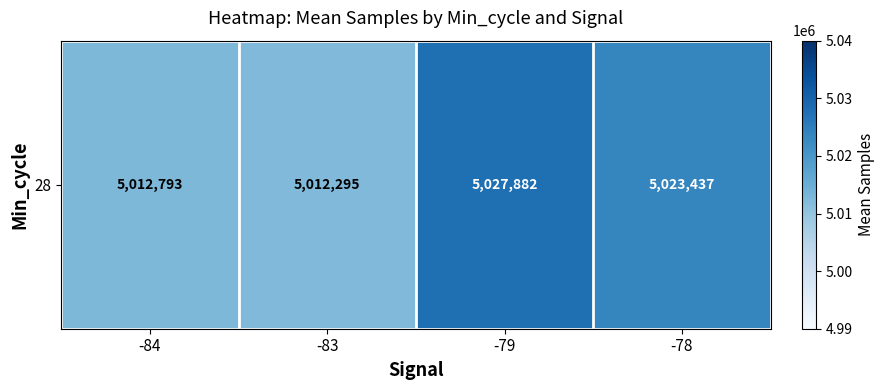

What is the difference between the values at -83 and -78?

11141.9